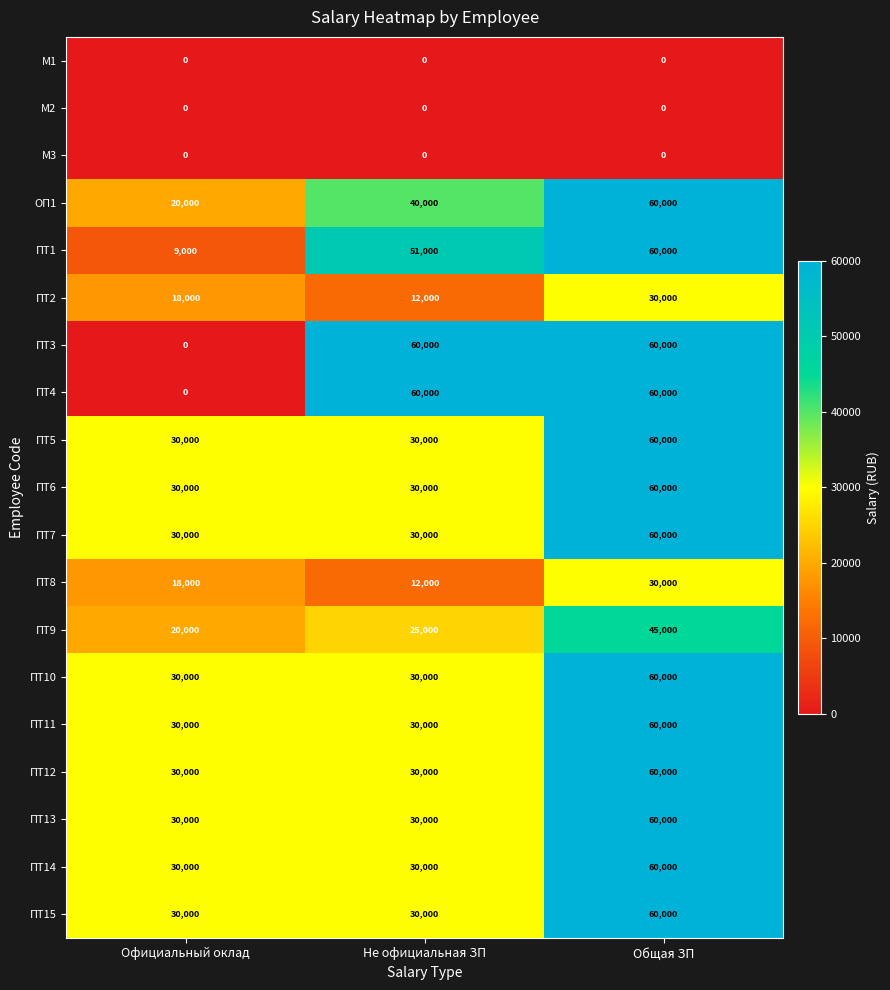

What is the total value across all series at Не официальная ЗП?

530000